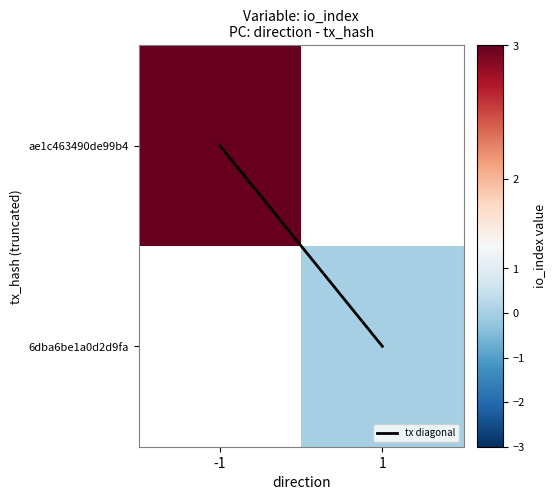

The tx diagonal series shows -0.6 at -1. True or false?

False